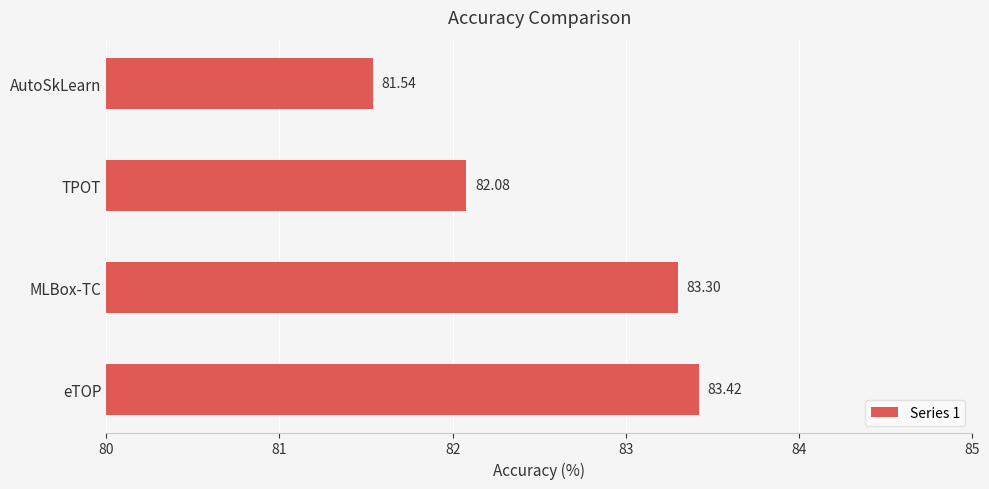

Rank the categories by value from lowest to highest.

AutoSkLearn, TPOT, MLBox-TC, eTOP